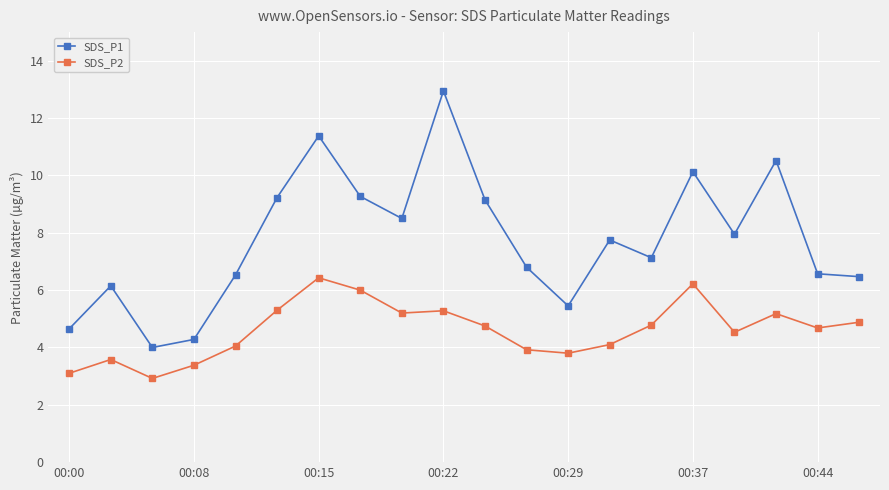

What is the maximum value for SDS_P2?

6.4